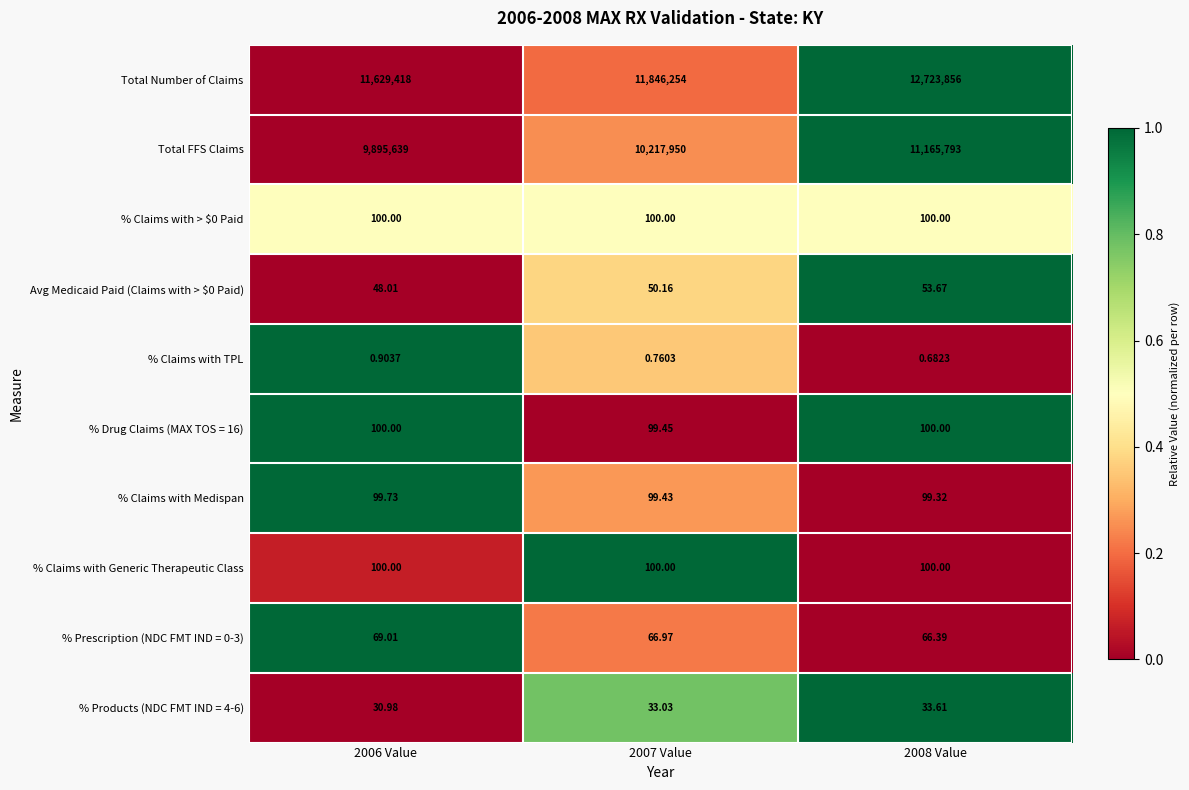

What is the difference between the highest and lowest values at 2006 Value?

11629417.1